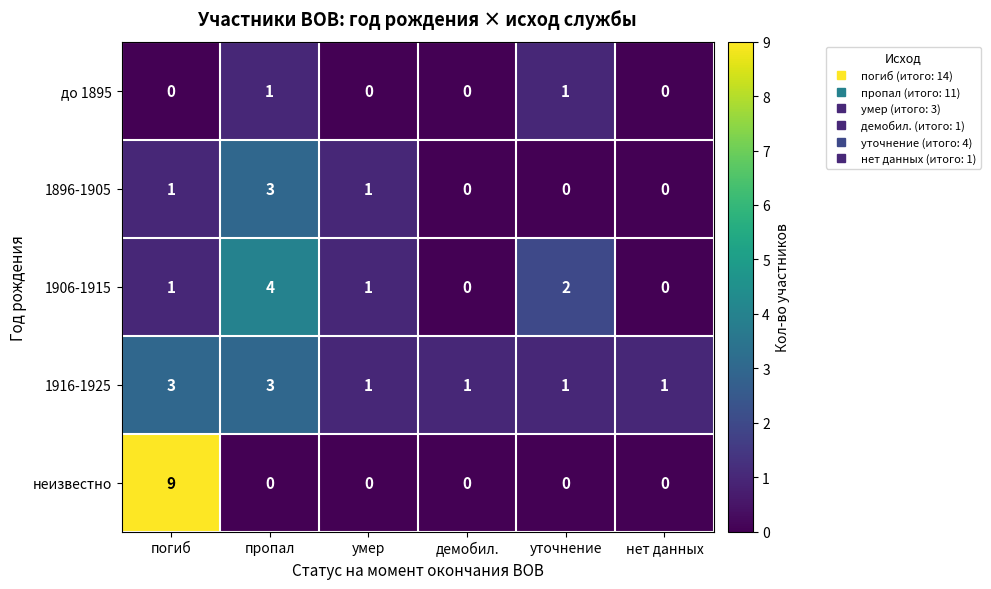

Reading left to right, what are all the values shown in this chart?

до 1895: погиб=0	пропал=1	умер=0	демобил.=0	уточнение=1	нет данных=0
1896-1905: погиб=1	пропал=3	умер=1	демобил.=0	уточнение=0	нет данных=0
1906-1915: погиб=1	пропал=4	умер=1	демобил.=0	уточнение=2	нет данных=0
1916-1925: погиб=3	пропал=3	умер=1	демобил.=1	уточнение=1	нет данных=1
неизвестно: погиб=9	пропал=0	умер=0	демобил.=0	уточнение=0	нет данных=0